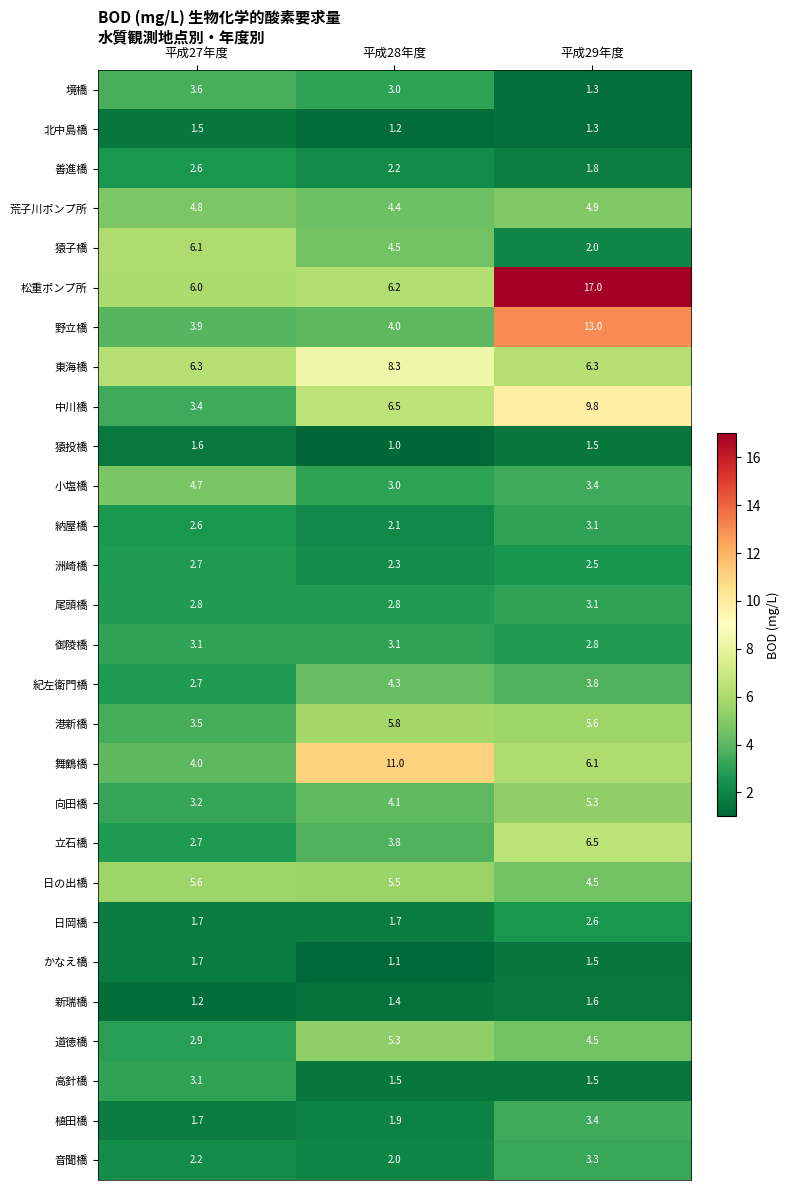

List the labels in order of 立石橋 value, largest first.

平成29年度, 平成28年度, 平成27年度